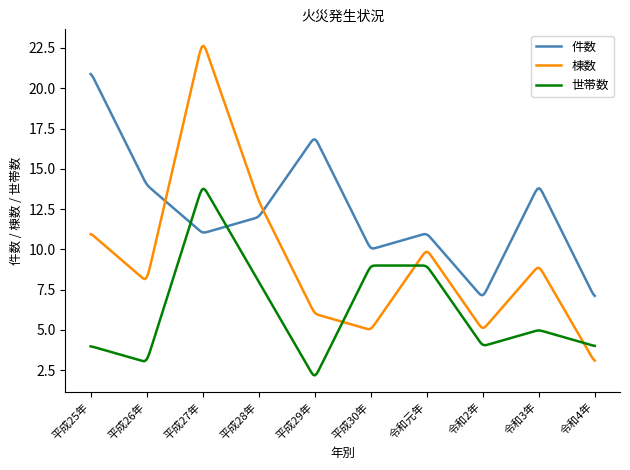

Which series has the widest spread of values?

棟数